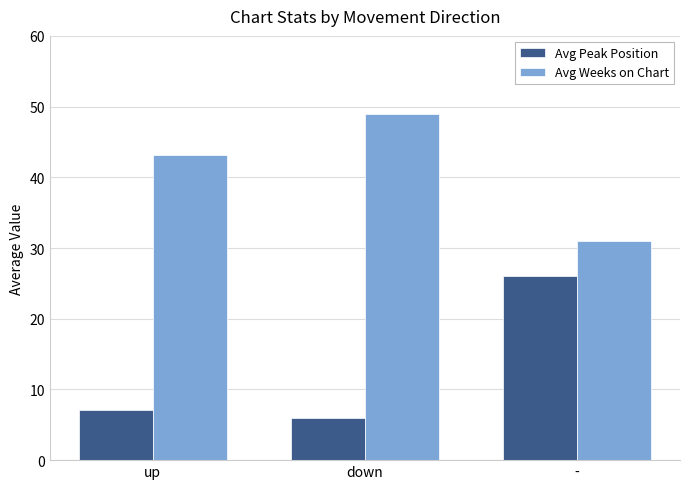

What is the sum of all Avg Weeks on Chart values?

123.0